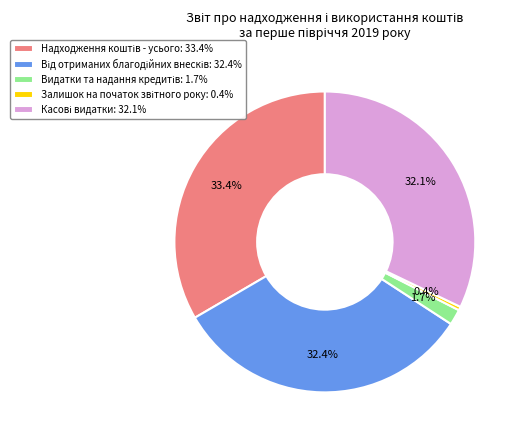

Between 0.4% and 32.4%, which is larger?

32.4%